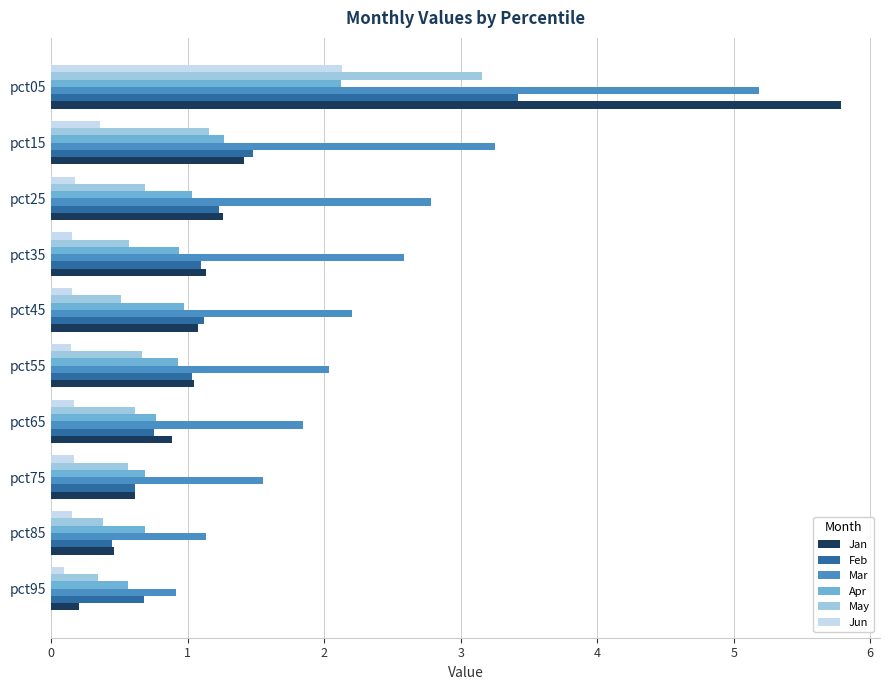

Which category has the highest value in the Mar series?

pct05